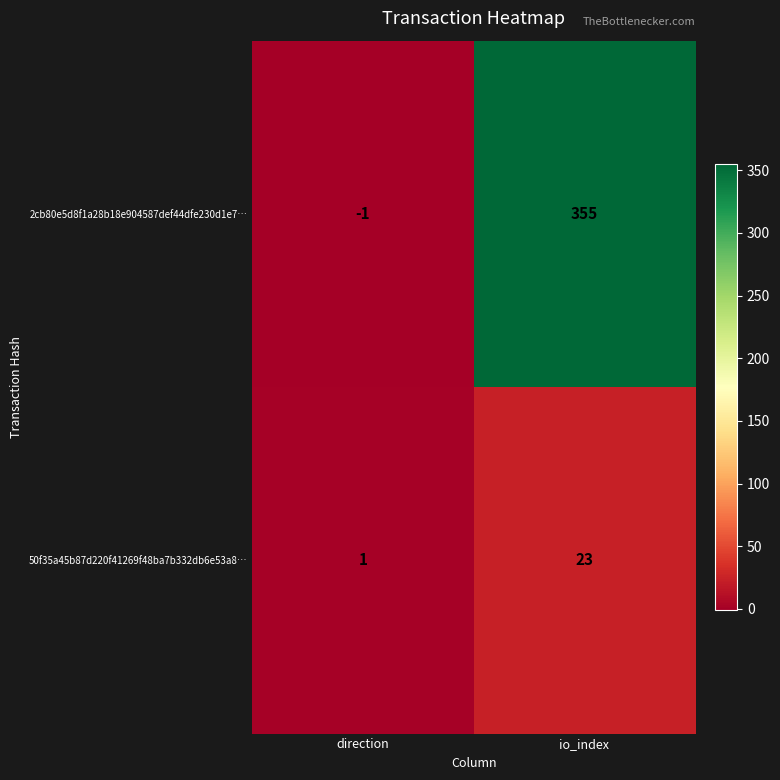

What is the spread (max minus min) of values at io_index?

332